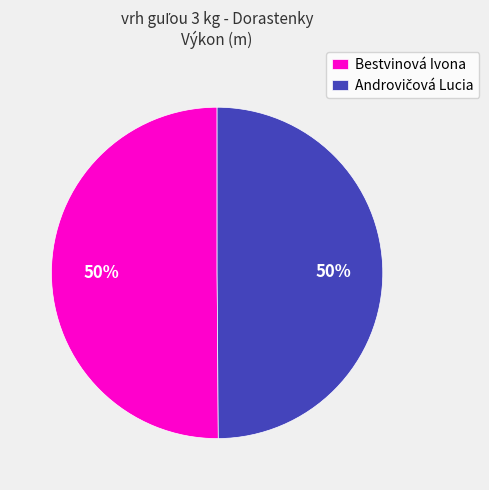

How many segments does this pie chart have?

2